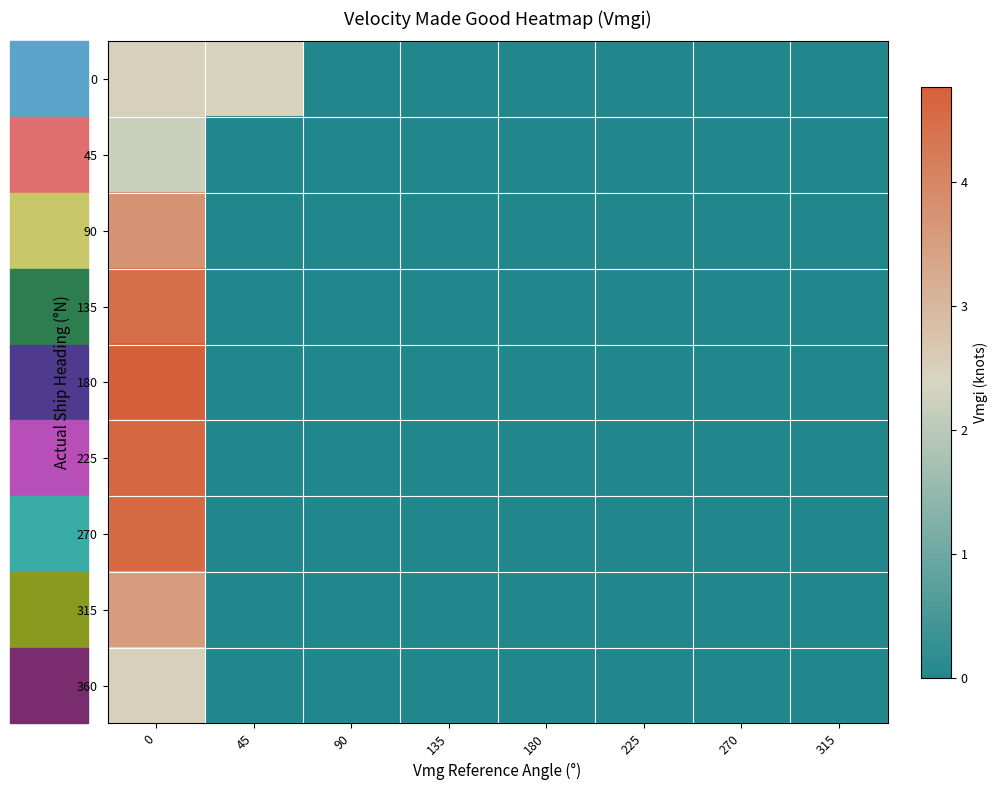

List the series in order of their peak value, lowest first.

45, 0, 360, 315, 90, 135, 270, 225, 180